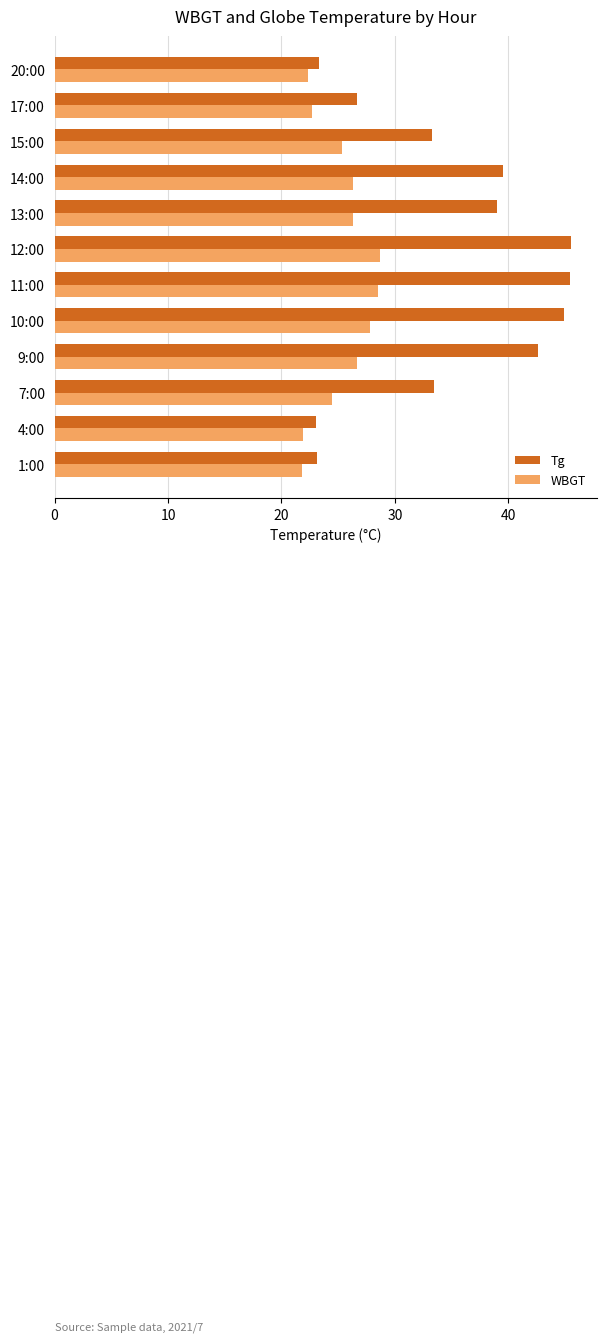

What is the smallest value displayed?

21.9